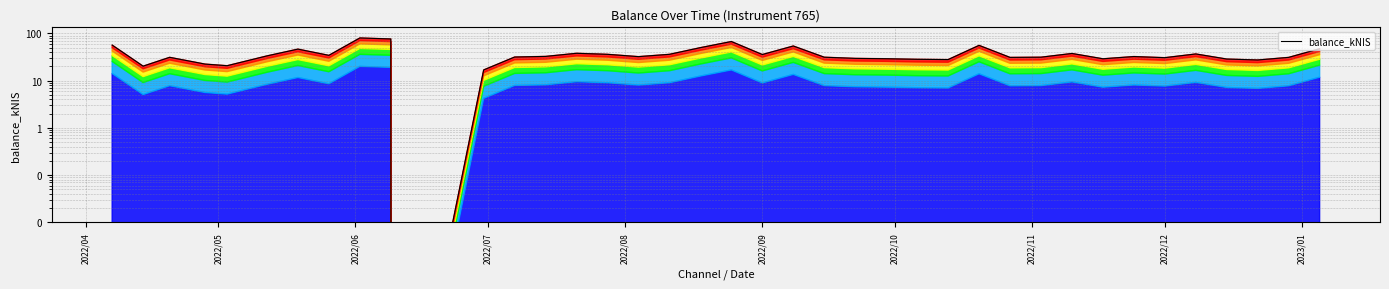

What is the difference between the second highest and minimum values?

76.3